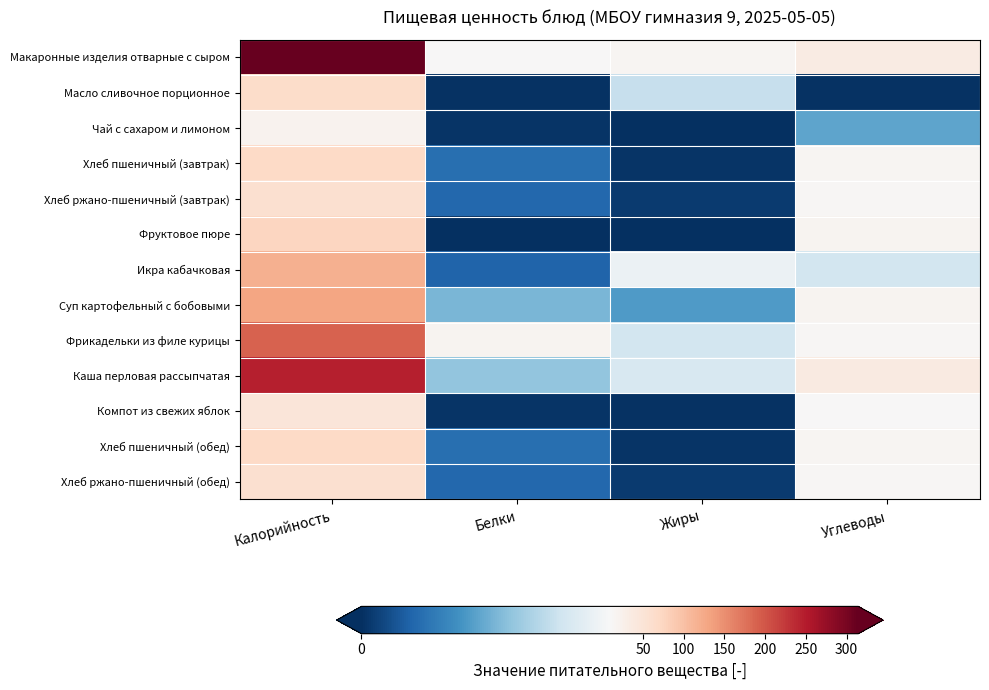

How many categories are shown in the chart?

4